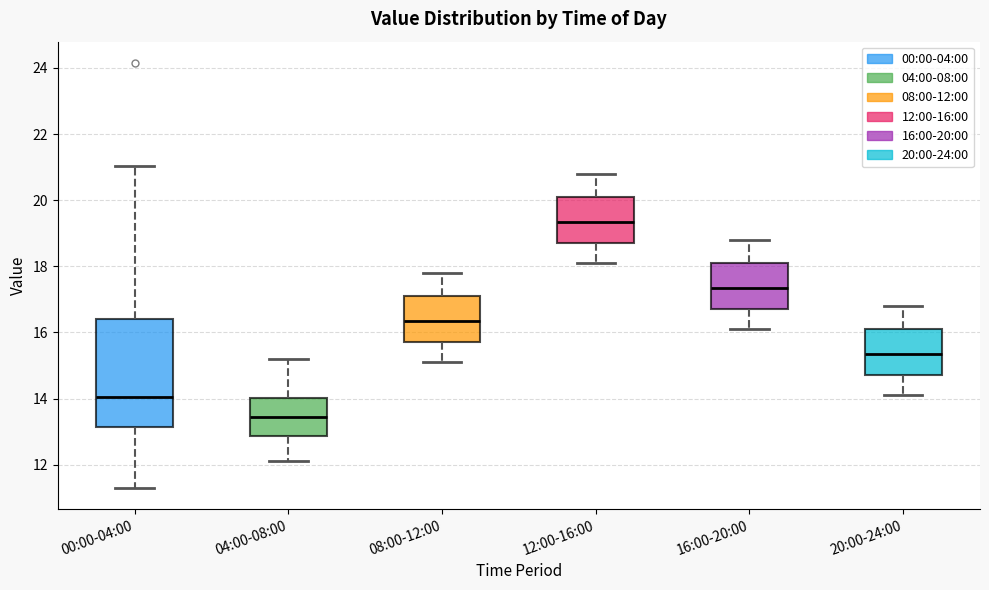

Which box has the lowest median line?

04:00-08:00